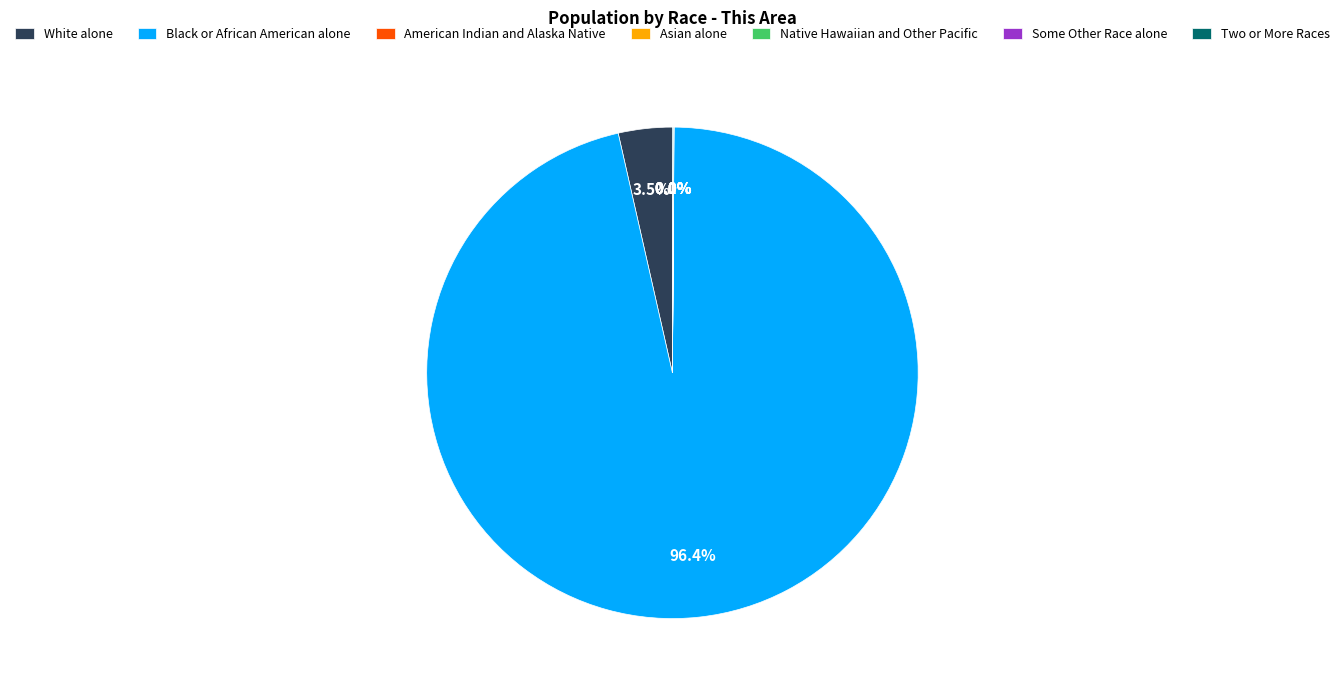

How much of the chart is everything except White alone?

96.5%